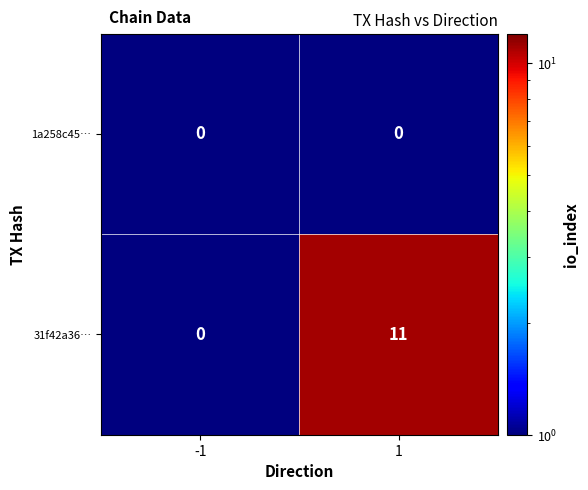

Which series has the largest total across all categories?

31f42a36…